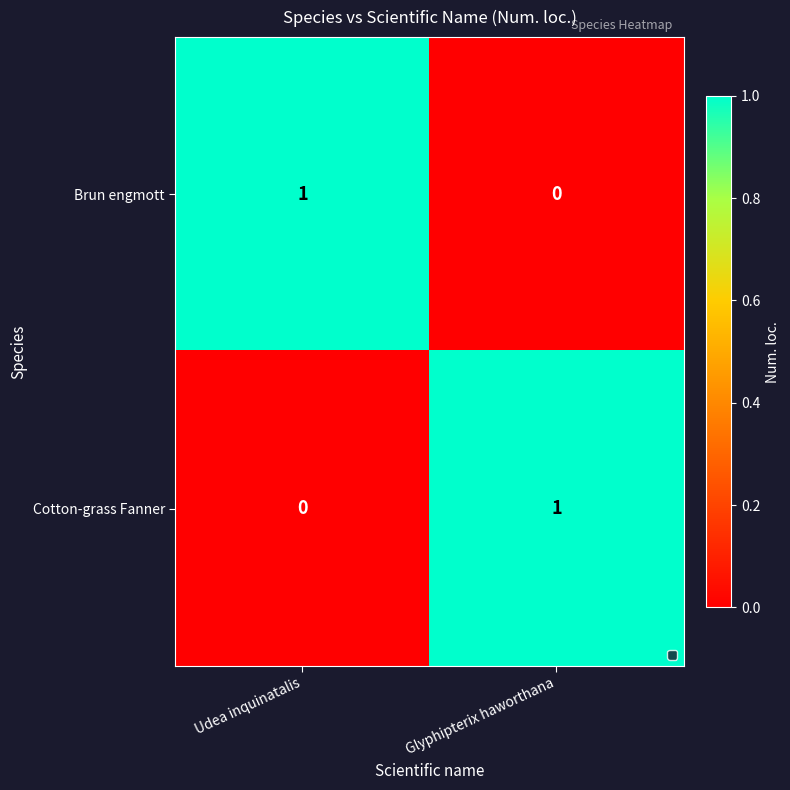

Is the value of Cotton-grass Fanner at Udea inquinatalis greater than the value of Brun engmott at Udea inquinatalis?

No